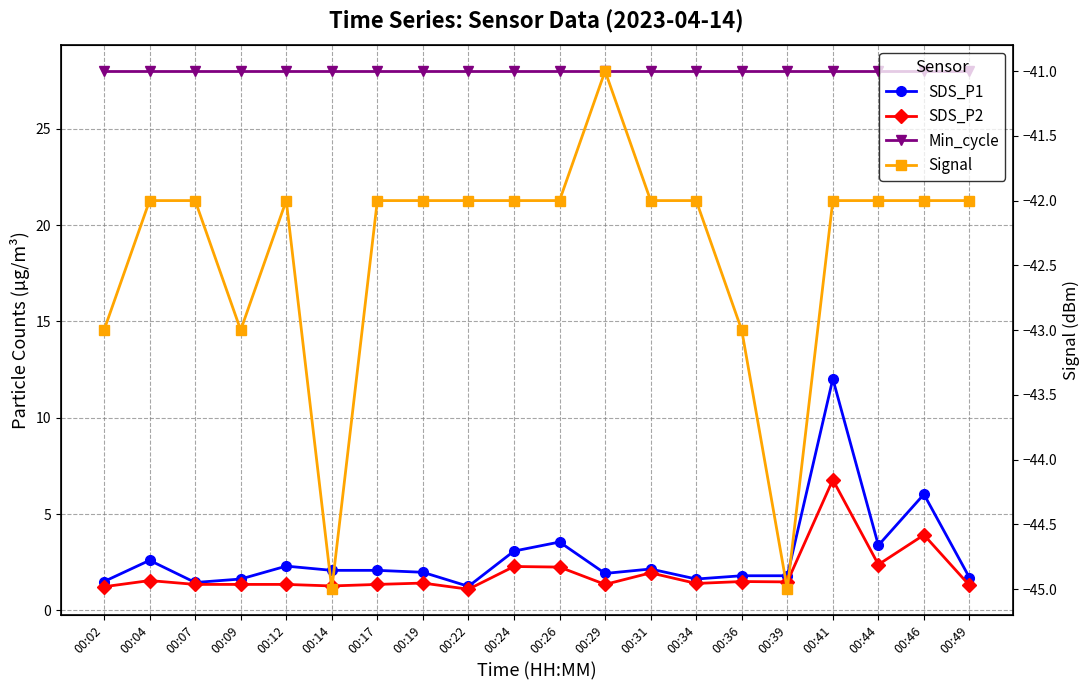

At how many categories does at least one series exceed -4?

20